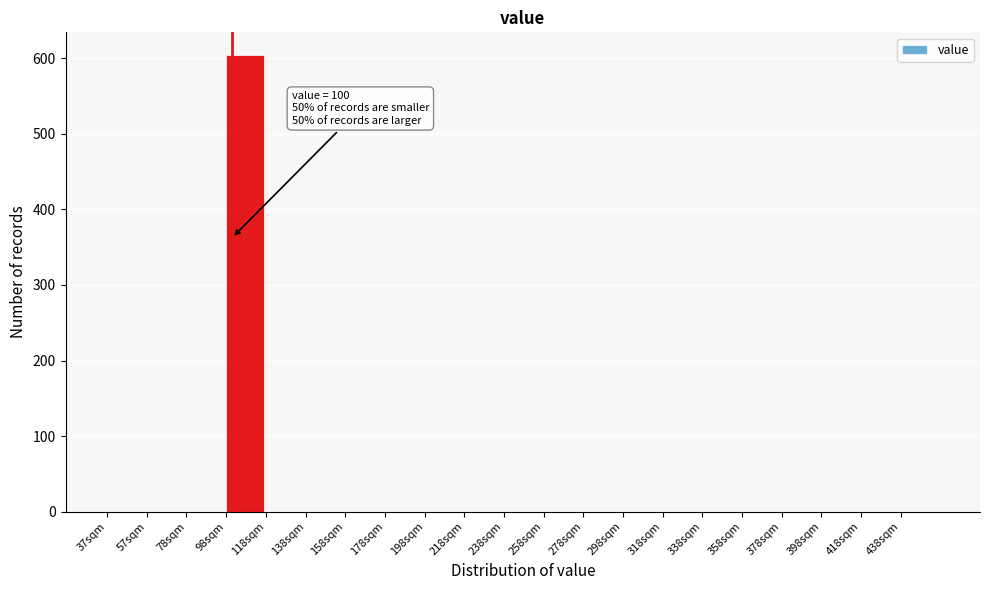

Over which range of the x-axis is the bar tallest?

97 to 117